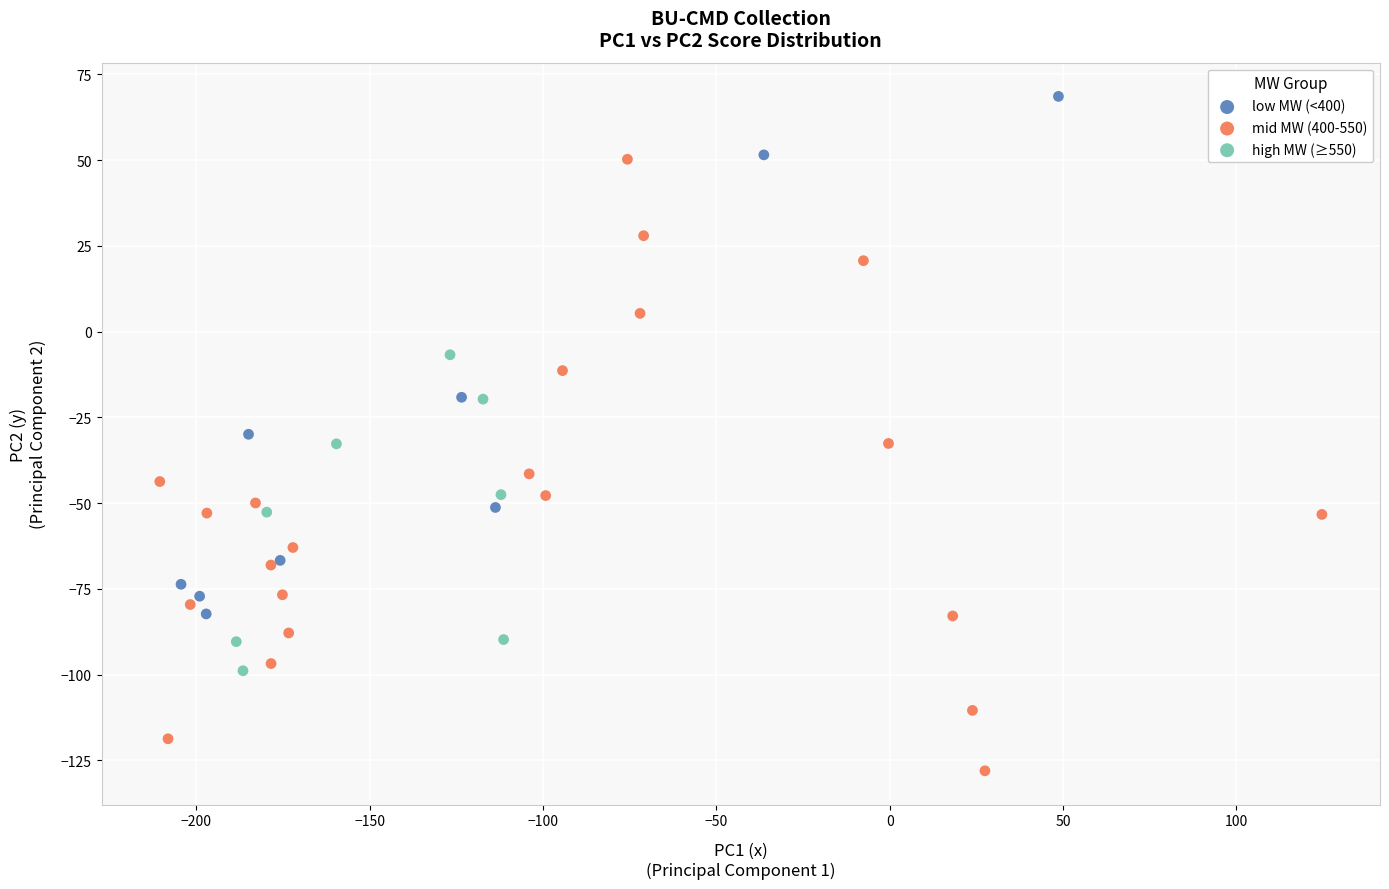

Which series contains the highest Y value?

low MW (<400)